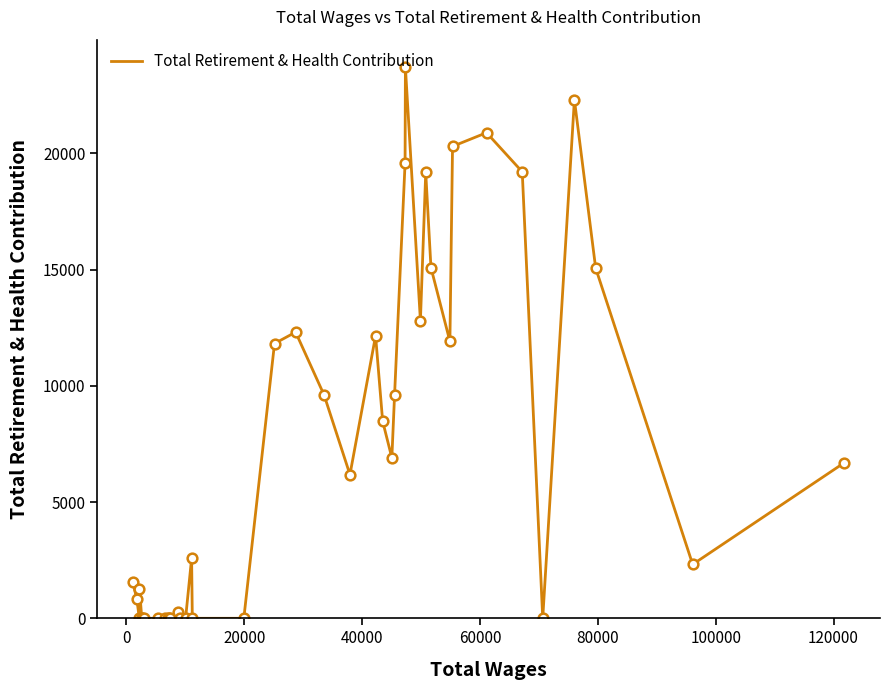

Does the chart display data point markers on the line(s)?

No